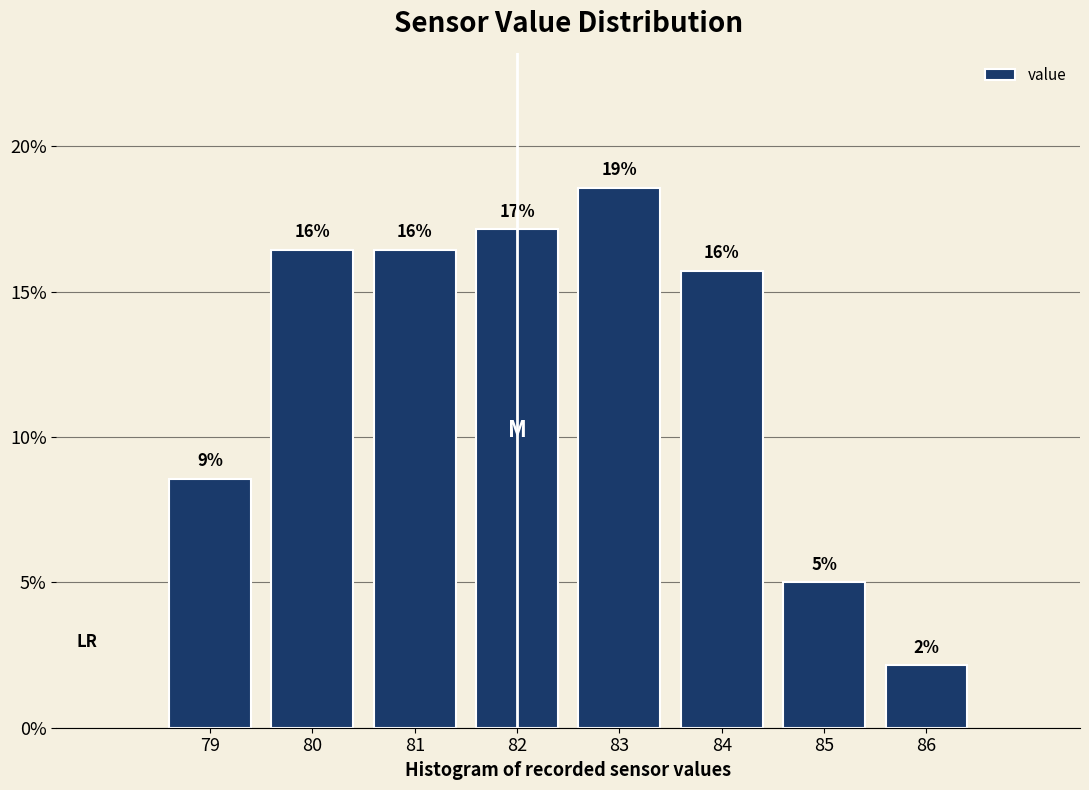

How many bars are there in total?

8